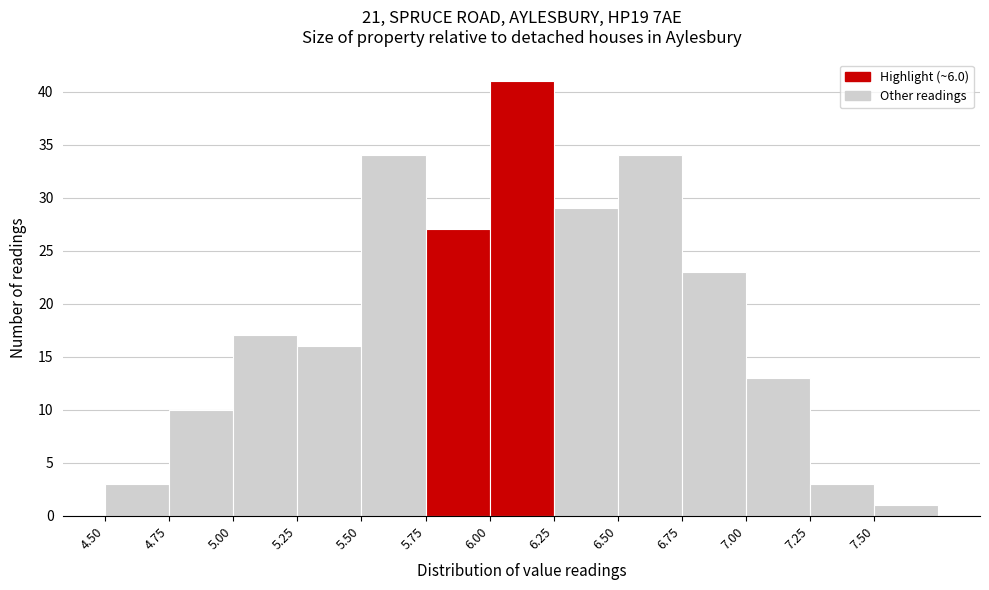

How tall is the bar that spans 4.75 to 5.00 on the x-axis? The values are not printed on the chart, so give them approximately, as read against the axis.

10